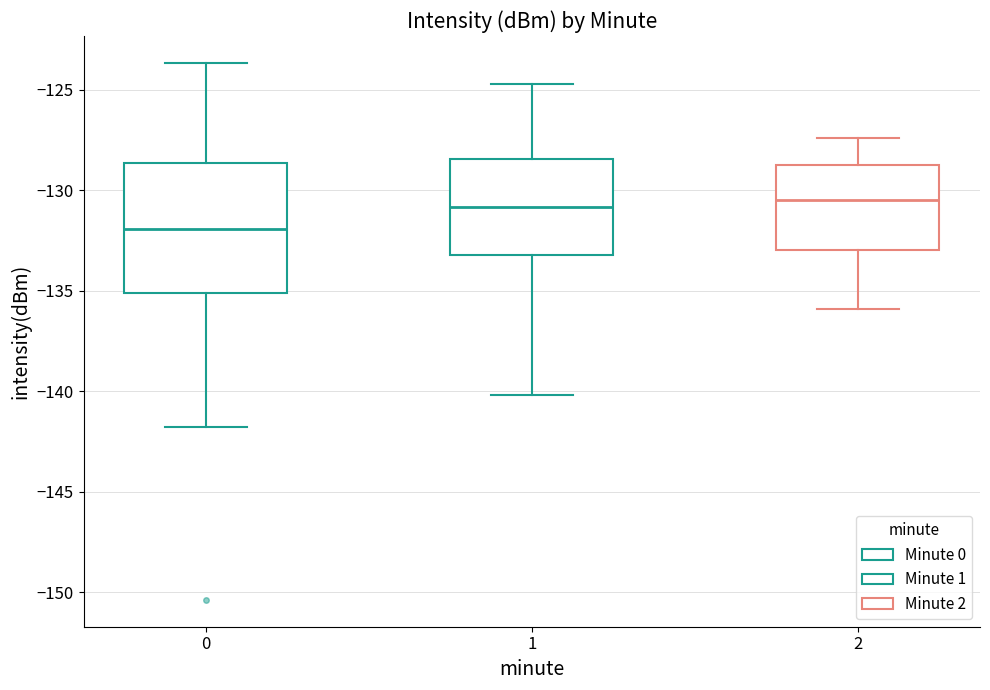

Where is the lower edge of the box at x = 2 on the y-axis? The values are not printed on the chart, so give them approximately, as read against the axis.

-133.0